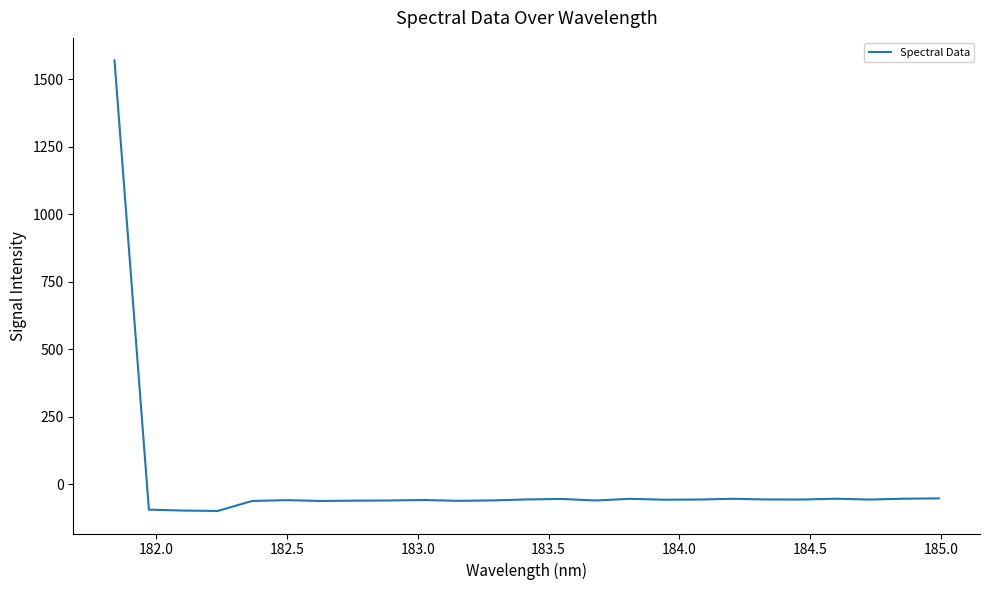

What is the difference between the maximum and minimum values?

1667.5